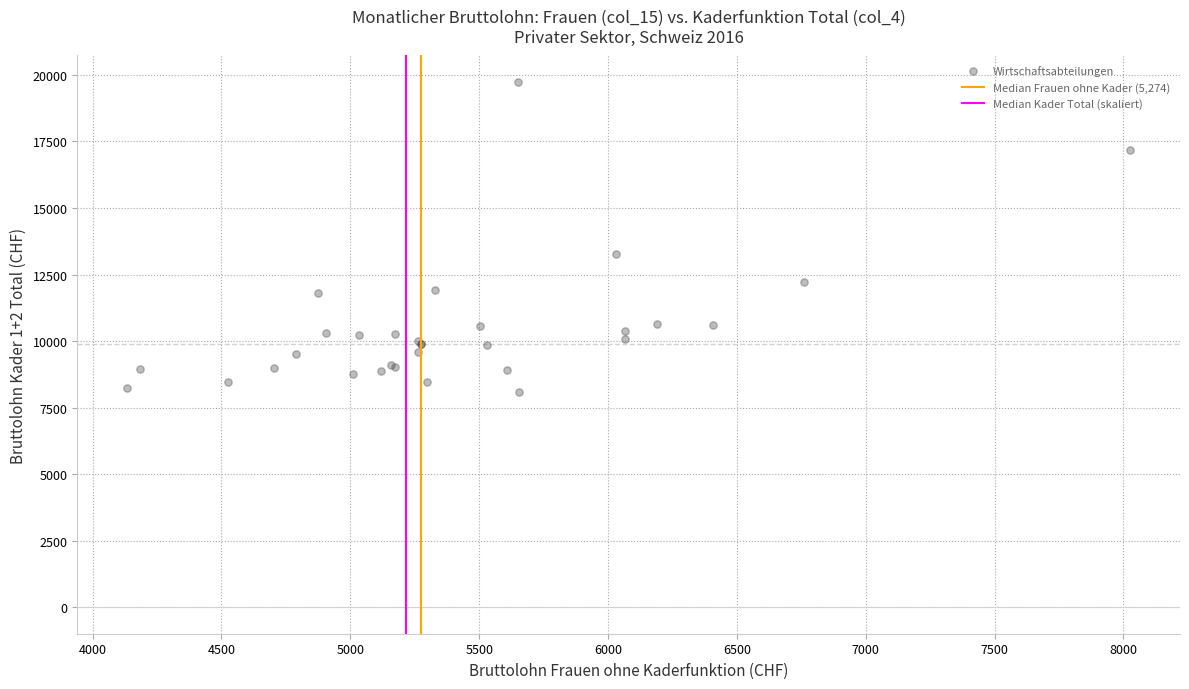

What Y value in the scatter plot is closest to 13919?

13265